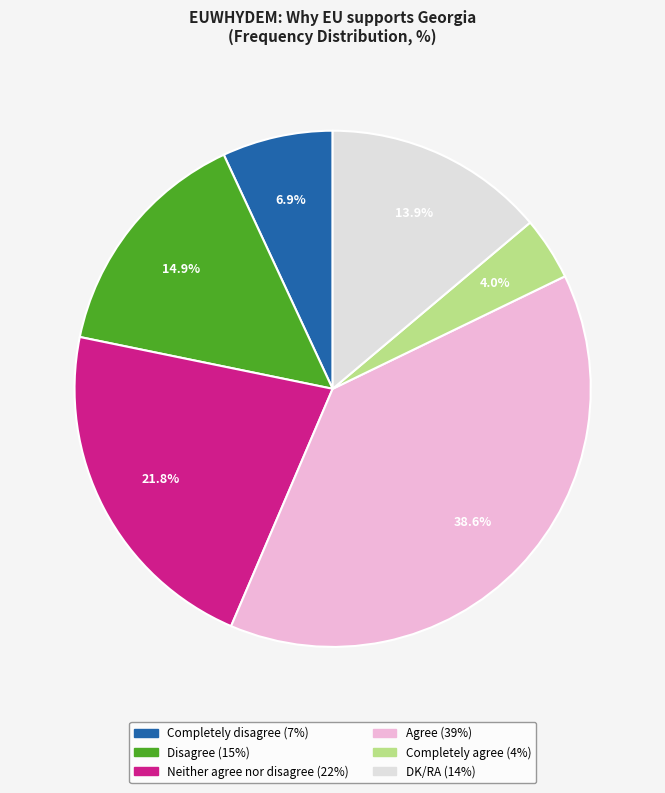

To the nearest percent, what is the average slice percentage?

17%